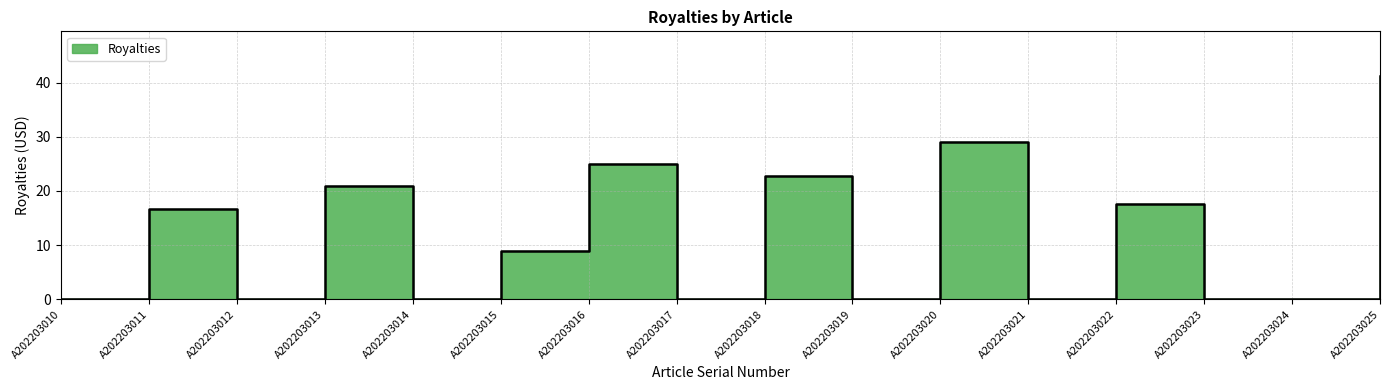

What is the maximum value shown in the chart?

41.2